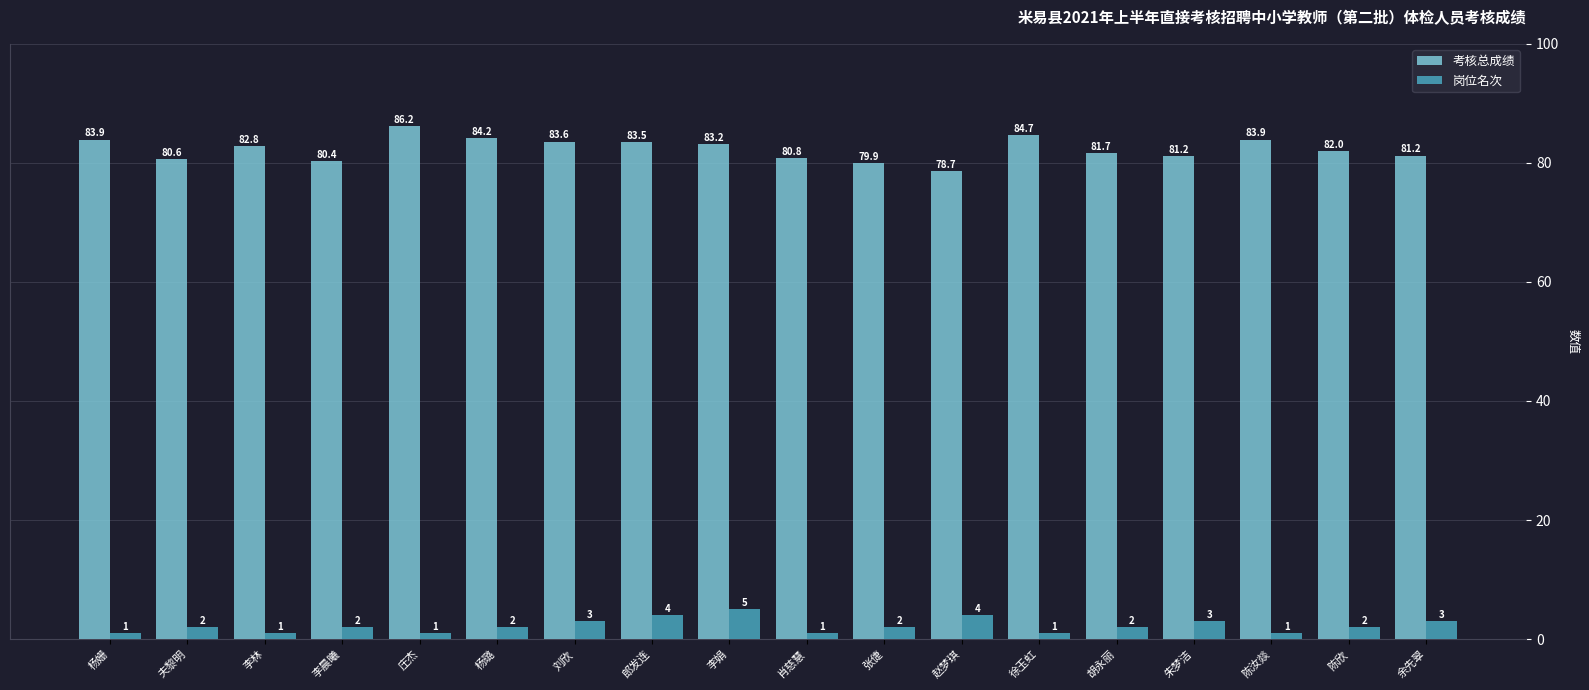

At which label does 岗位名次 reach its peak?

李娟